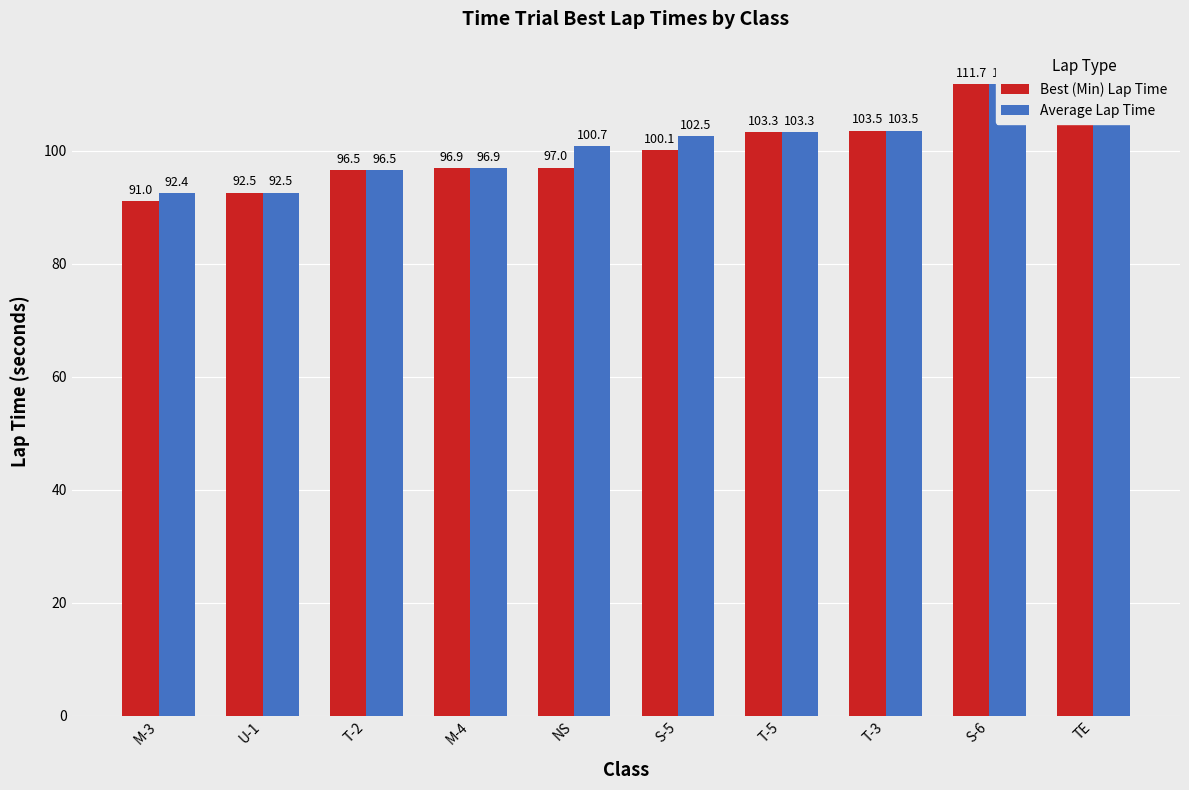

How many groups of bars are there?

10